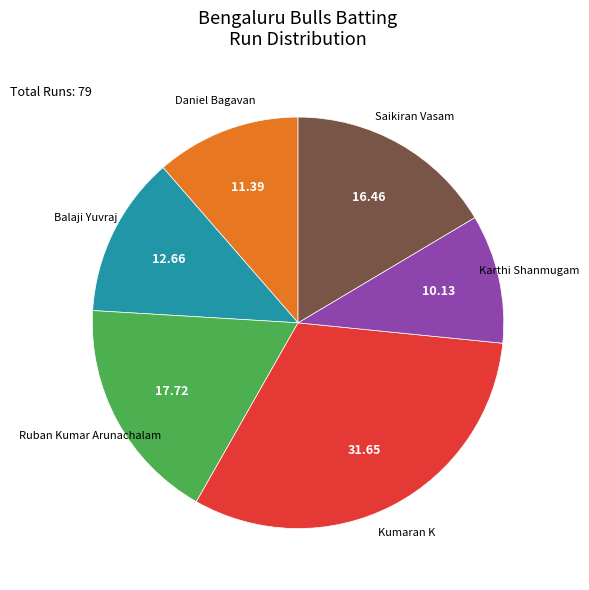

Is there any slice that represents more than half of the pie?

No